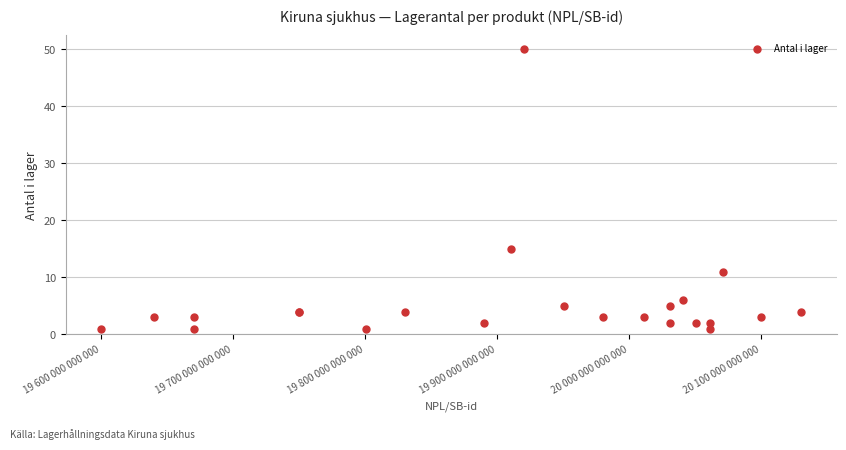

What Y value in the scatter plot is closest to 25?

15